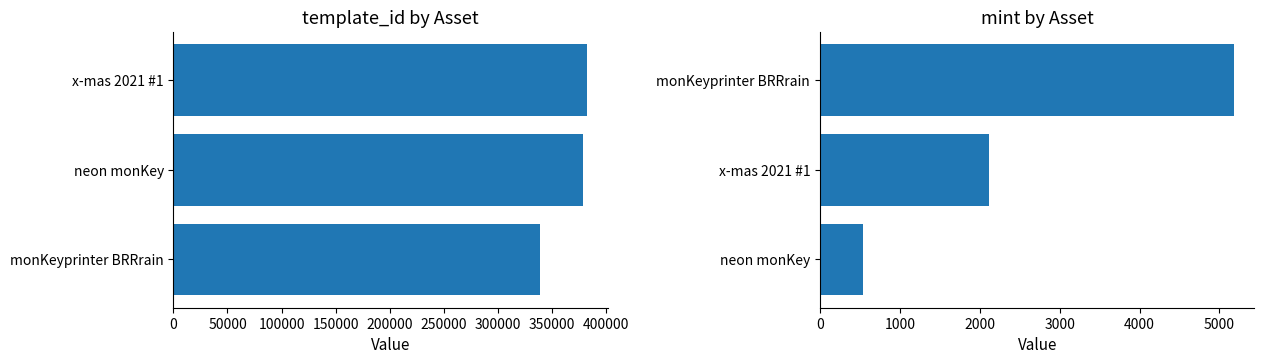

Which series has the largest range (max minus min)?

template_id